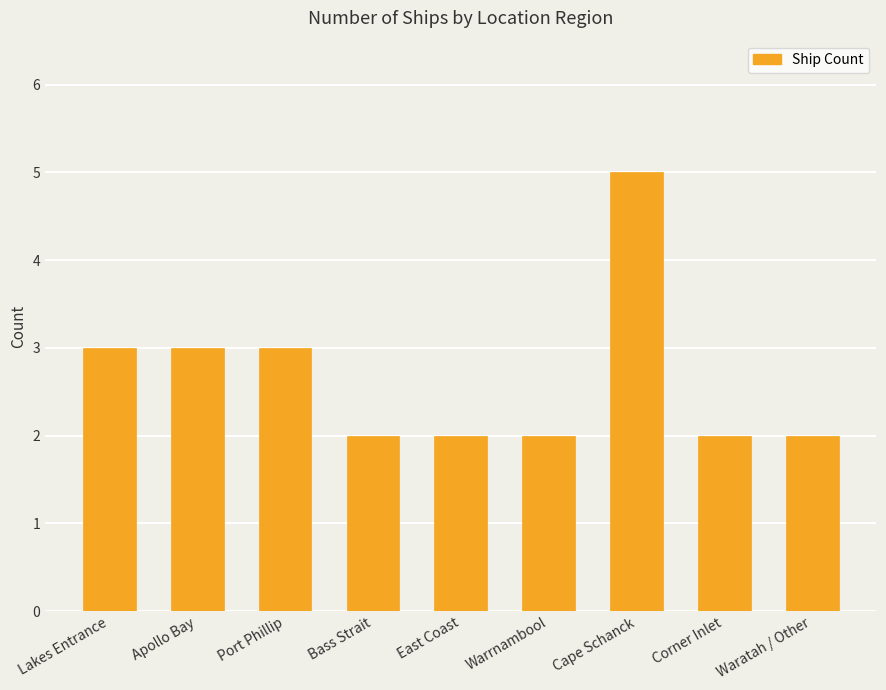

Reading right to left, transcribe all the data shown in this chart.

2	2	5	2	2	2	3	3	3